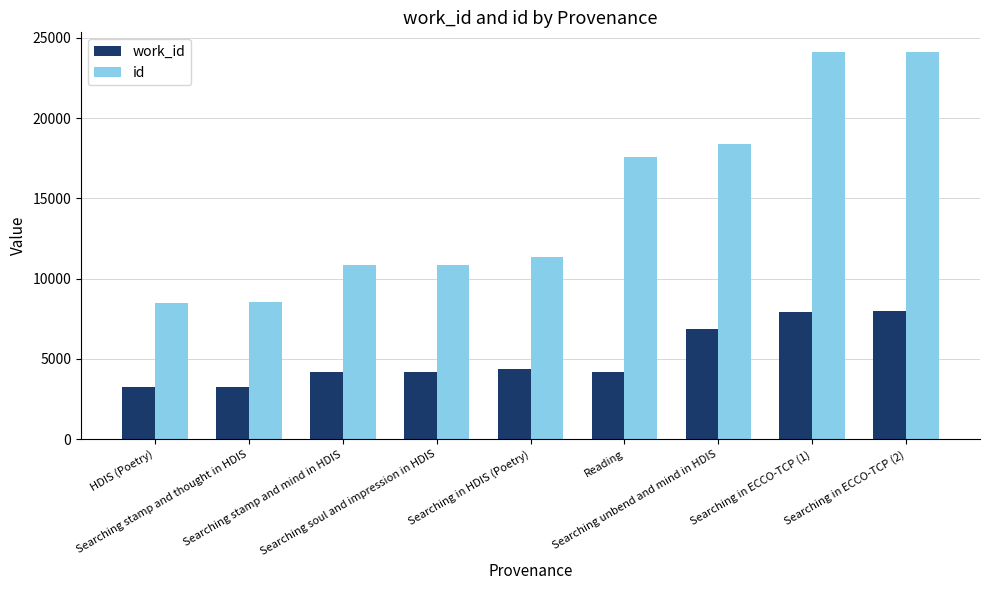

Count the number of data series in this chart.

2